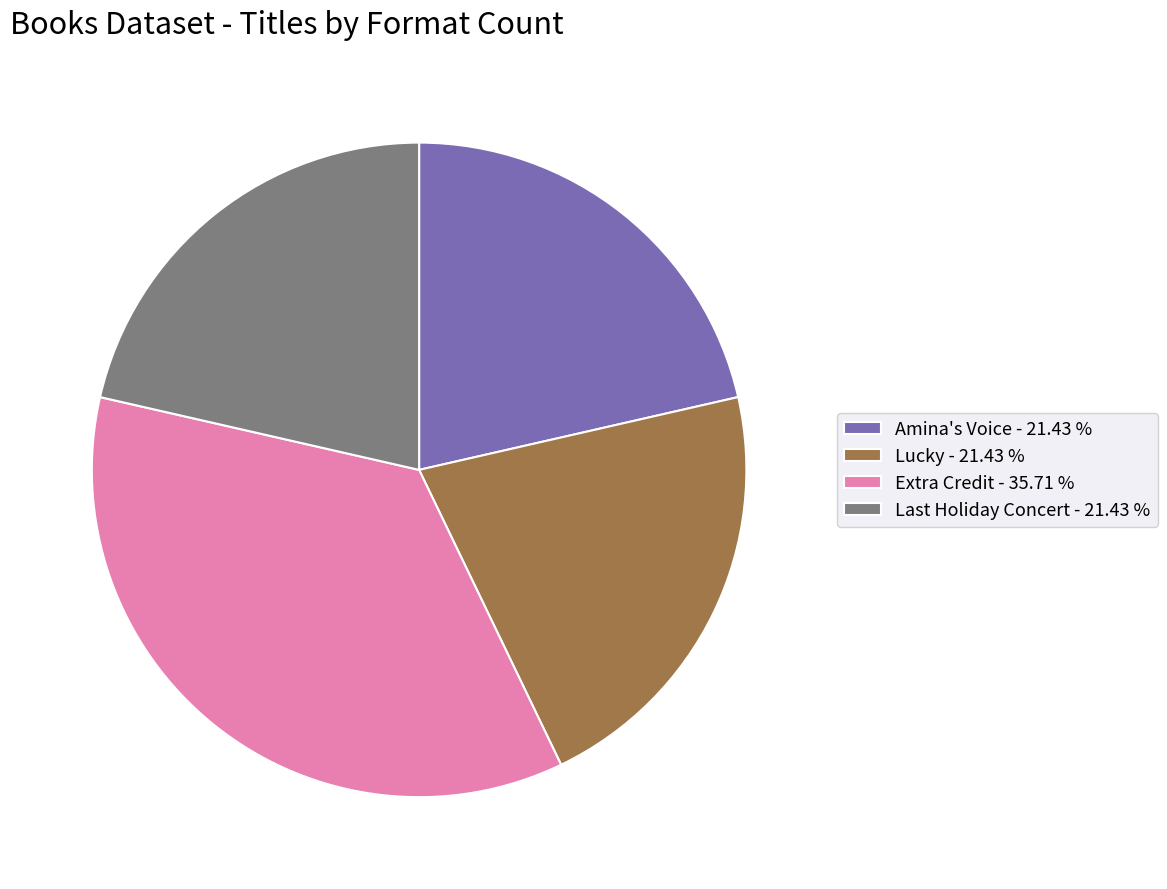

Is there any slice that represents more than half of the pie?

No